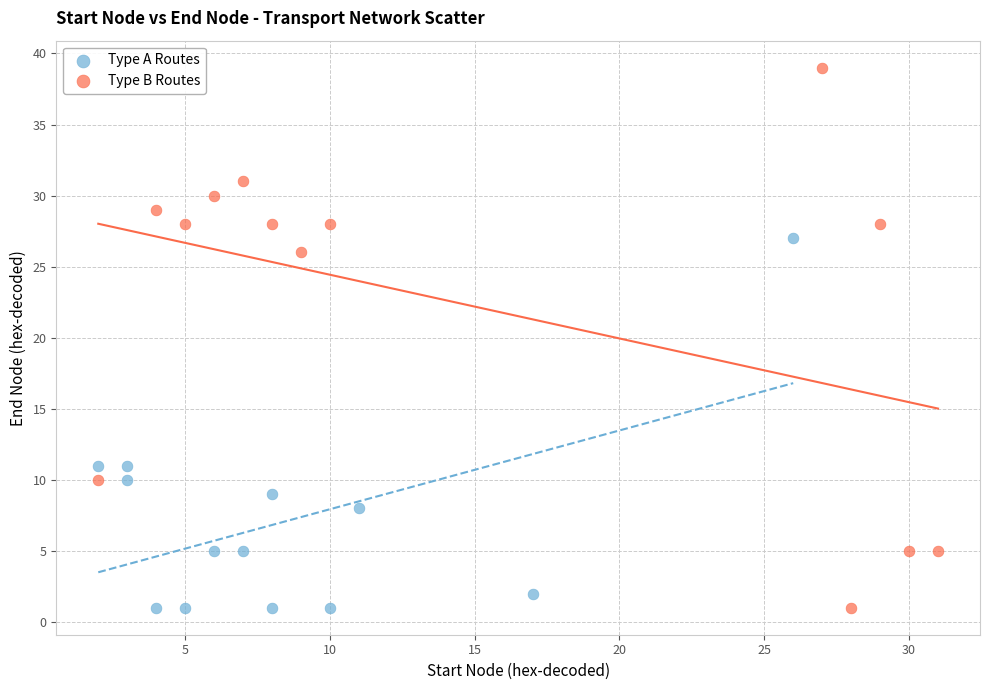

Which series contains the highest Y value?

Type B Routes